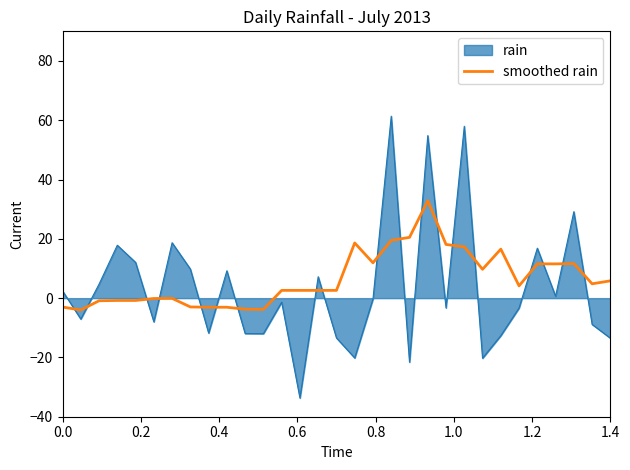

What is the difference between the maximum and minimum values in the rain series?

95.1